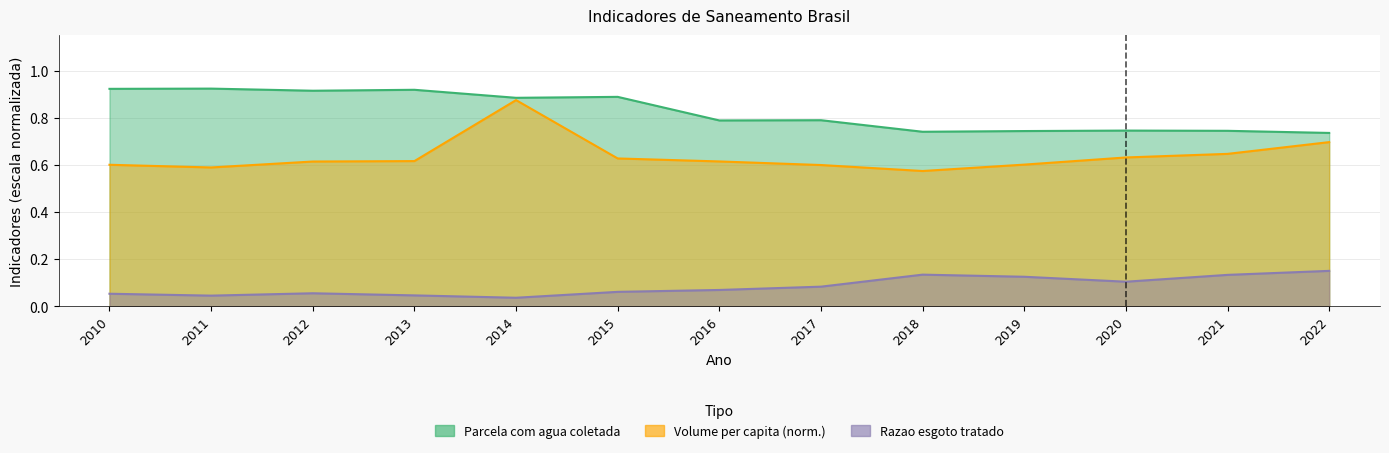

Rank the series by their average value, from lowest to highest.

Razao esgoto tratado, Volume per capita, Parcela com agua